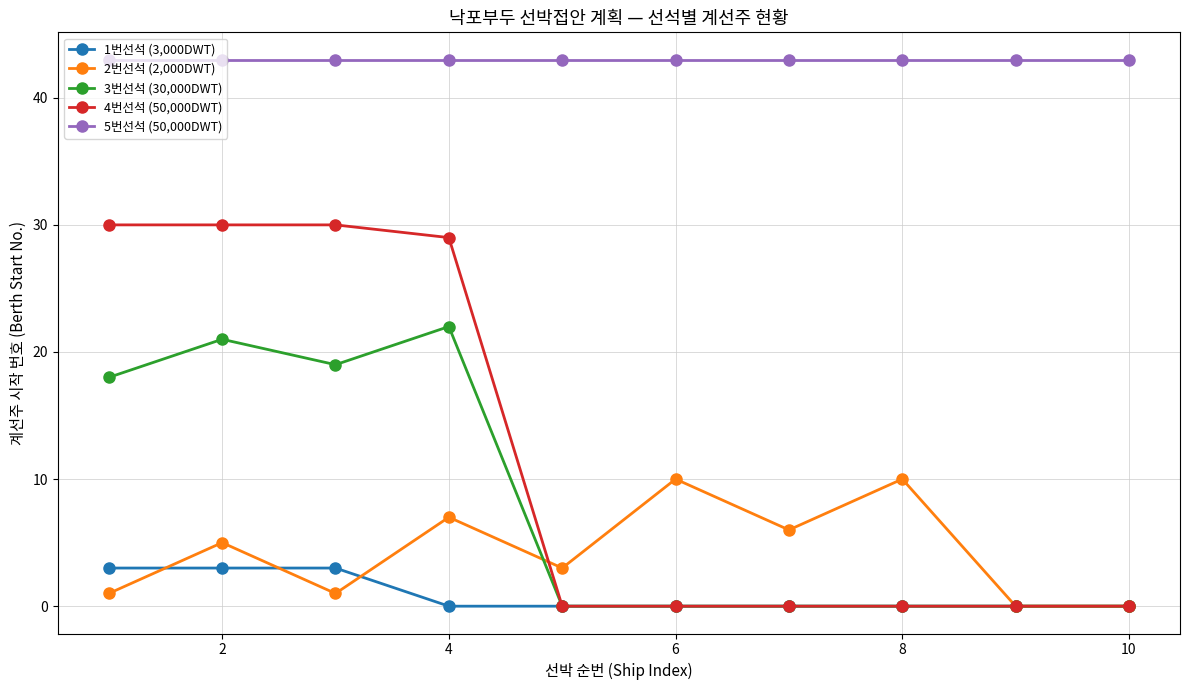

At how many categories does at least one series exceed 6?

10